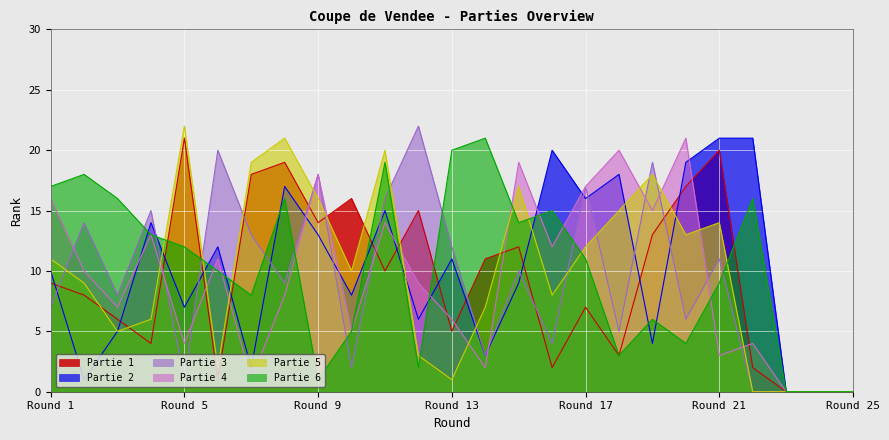

What is the difference between the maximum and minimum values in the Partie 3 series?

22